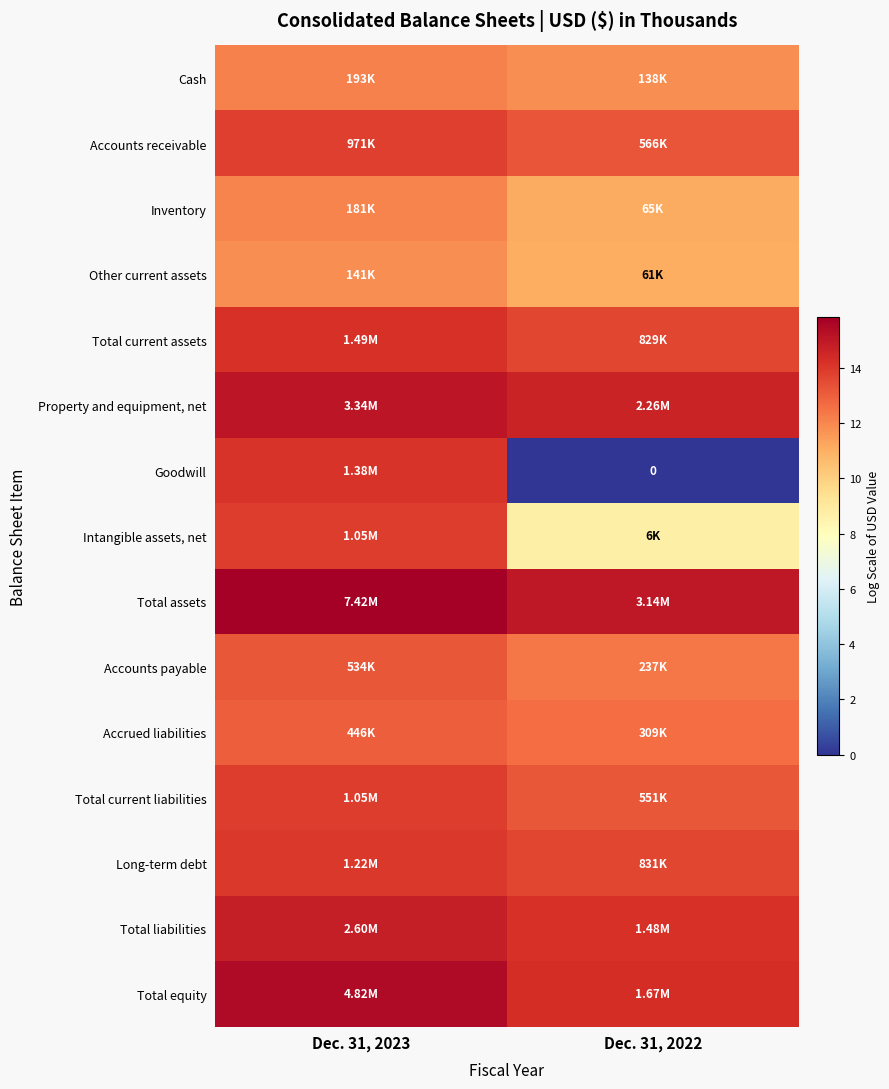

What is the difference between the highest and lowest values at Dec. 31, 2023?

4.0